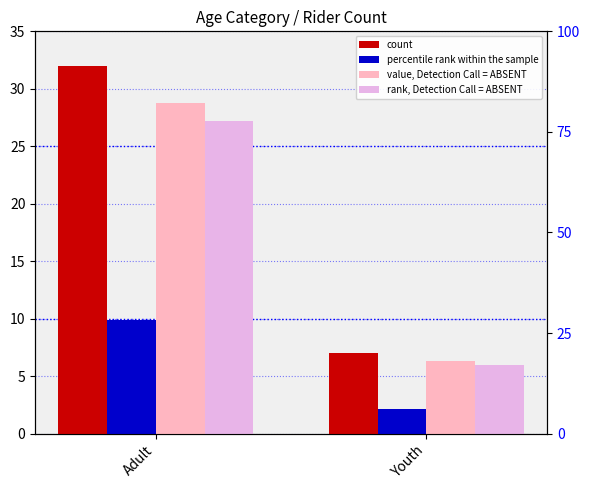

What is the label of the 2nd bar from the right?

Adult